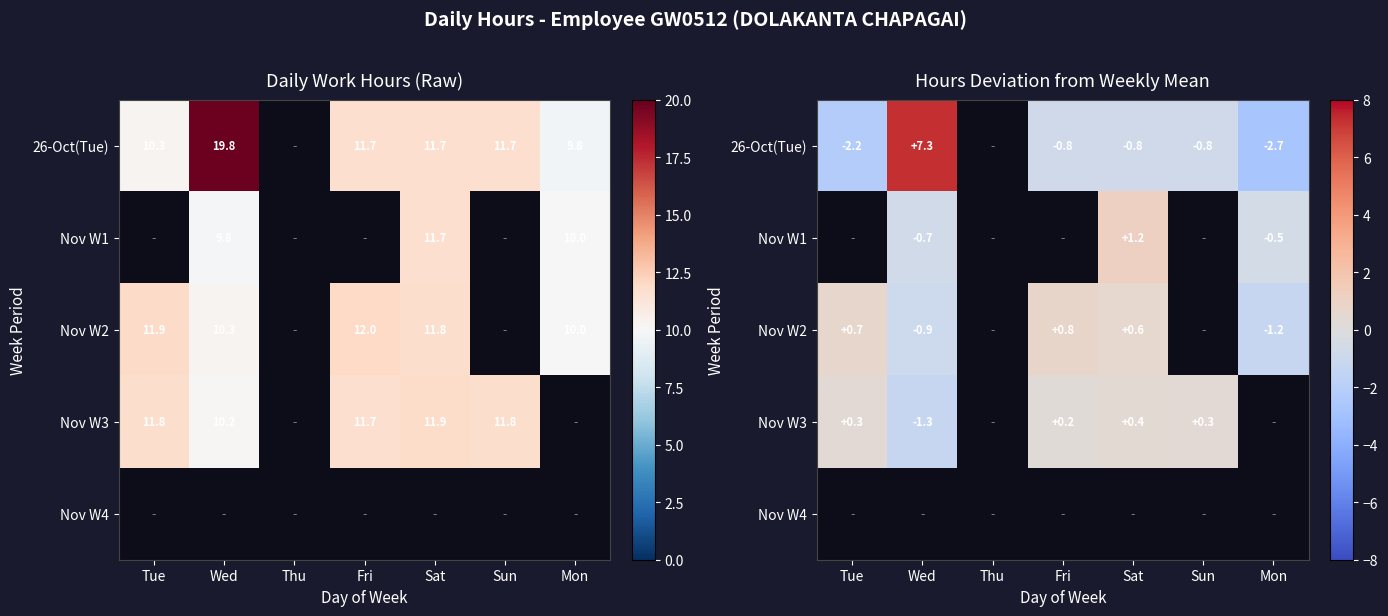

Count the number of data series in this chart.

5